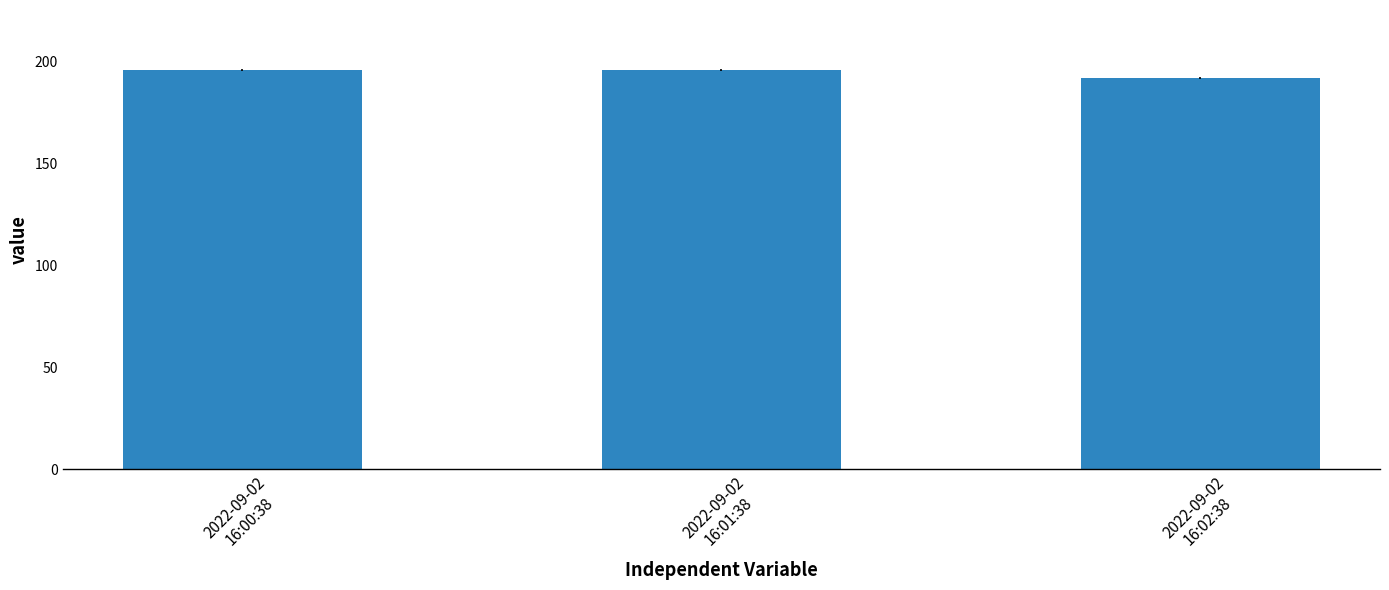

Does the chart contain any negative values?

No